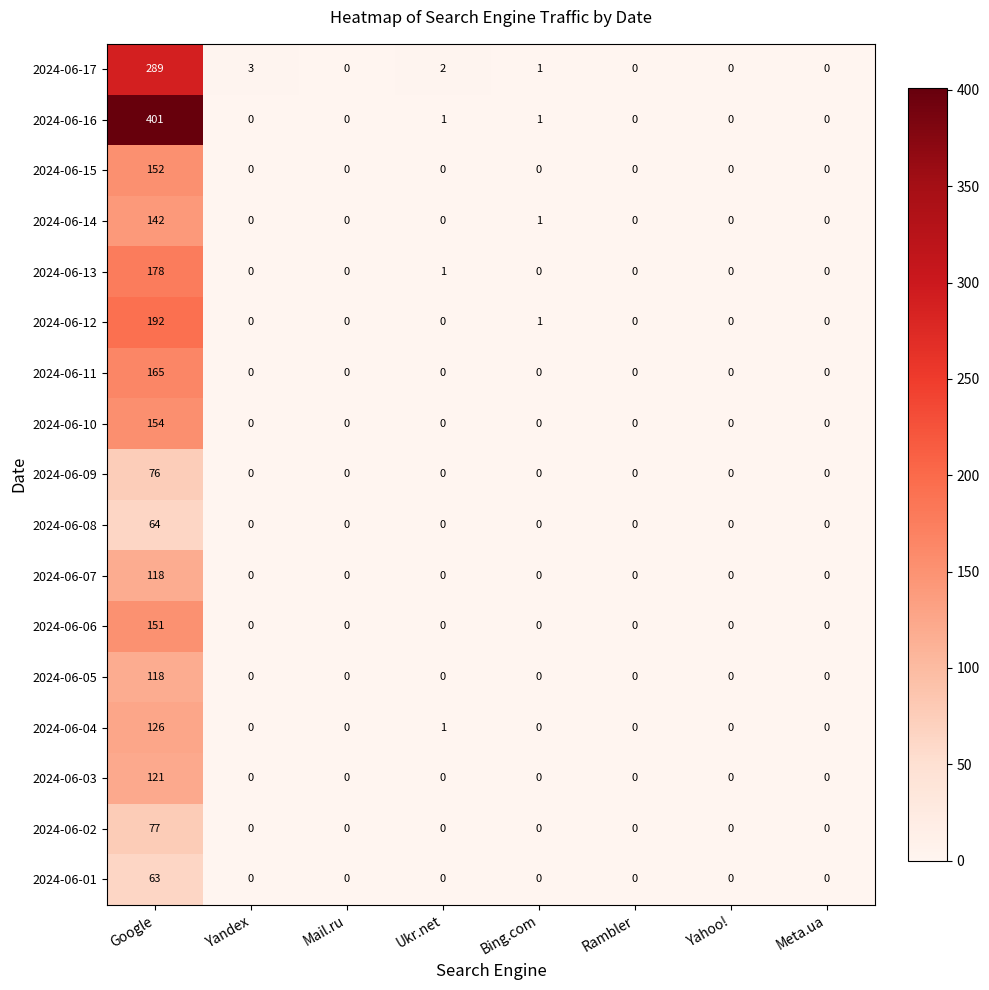

Which series has the largest range (max minus min)?

2024-06-16